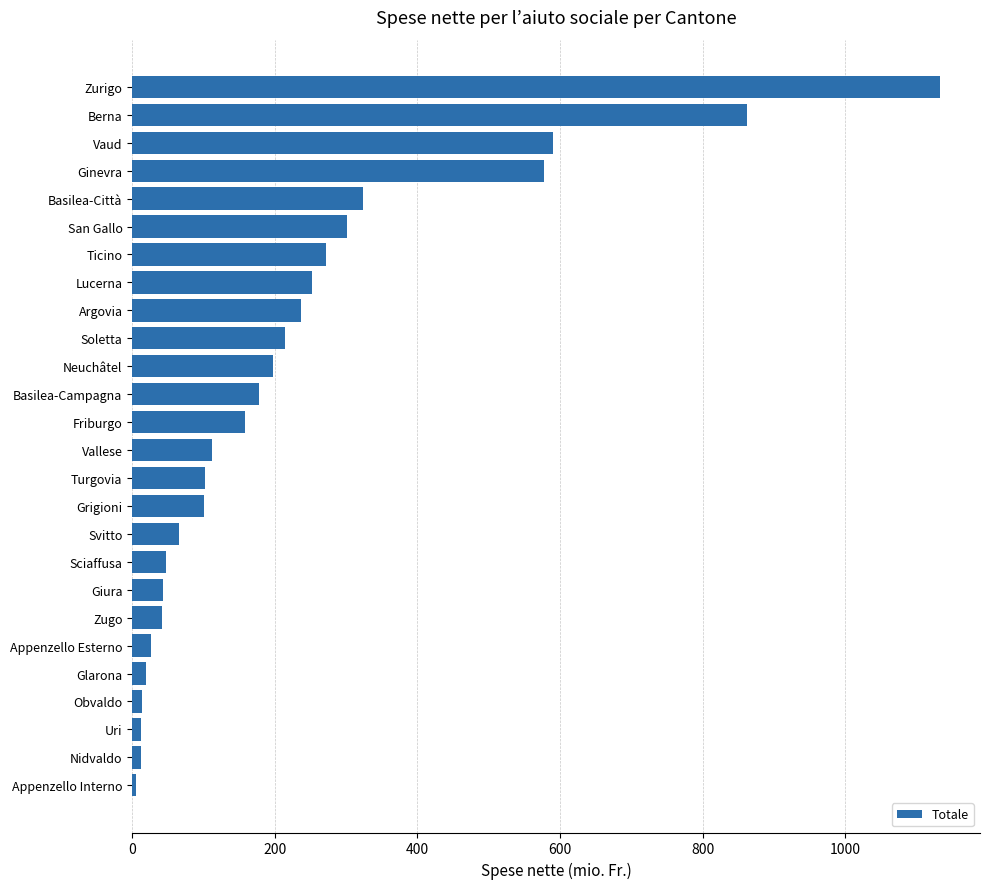

Between Grigioni and Soletta, which is larger?

Soletta